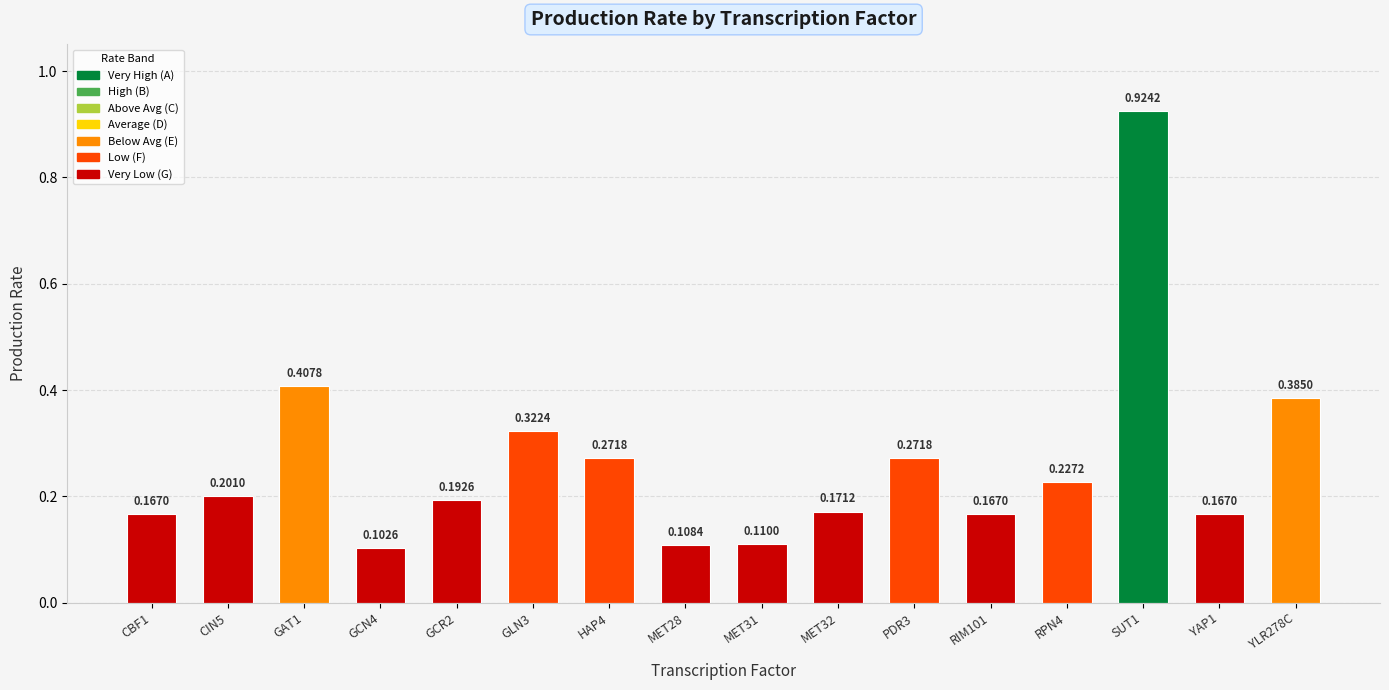

Which has a higher value, GAT1 or CIN5?

GAT1